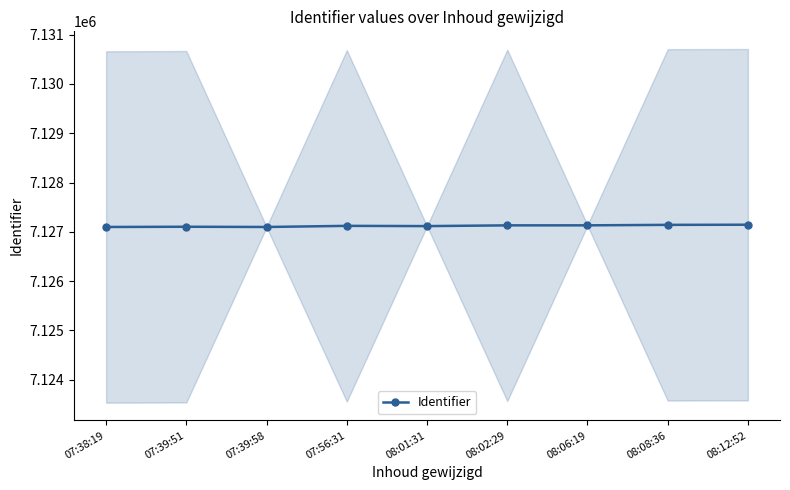

How many values exceed 7127122?

4